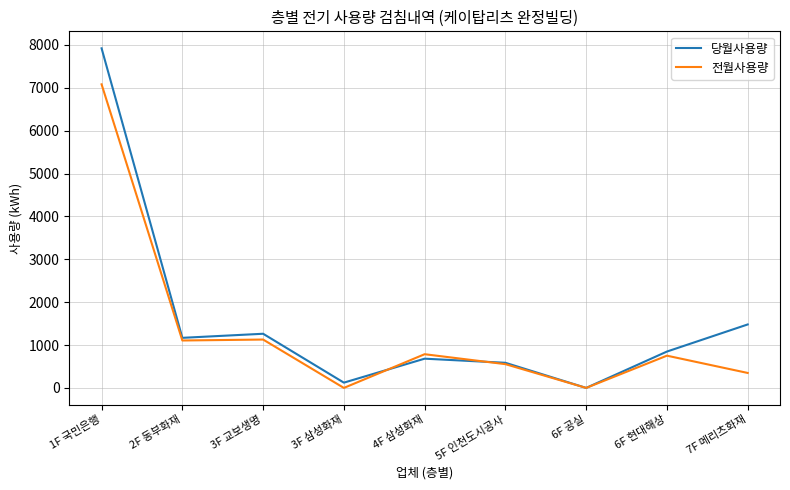

Between 1F 국민은행 and 6F 공실, which series saw the biggest shift?

당월사용량